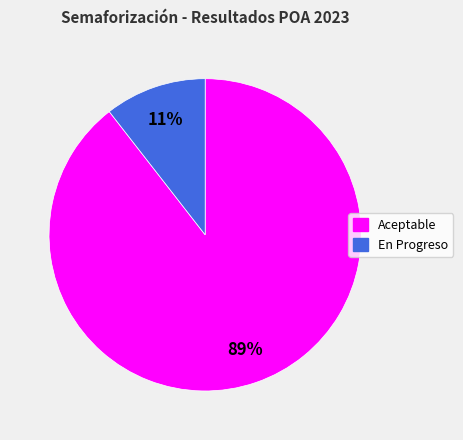

Is it true that Aceptable is 89% of the pie?

True